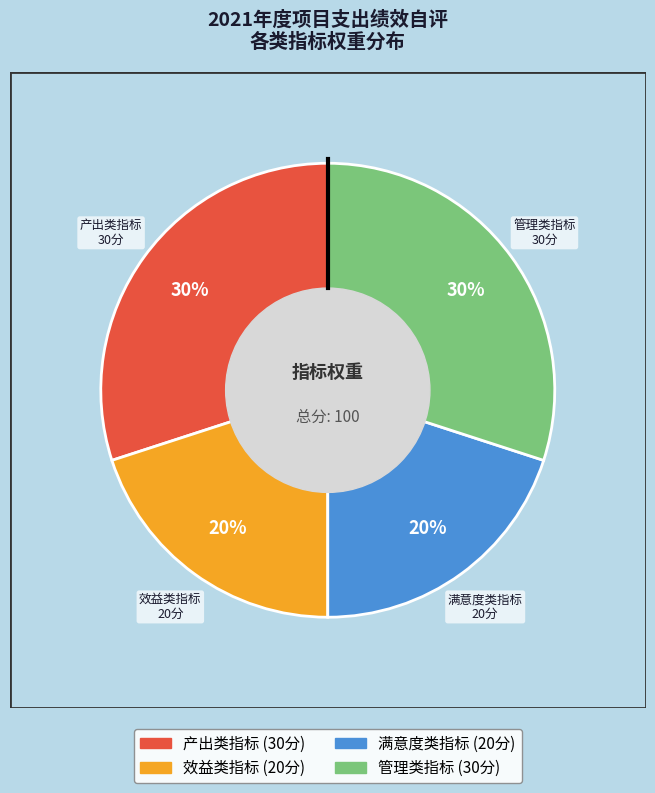

Is it true that 管理类指标 is 30% of the pie?

True